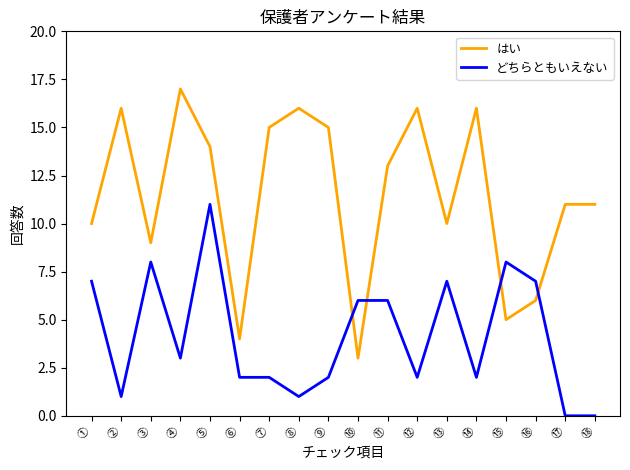

The どちらともいえない series shows 2 at ⑭. True or false?

True